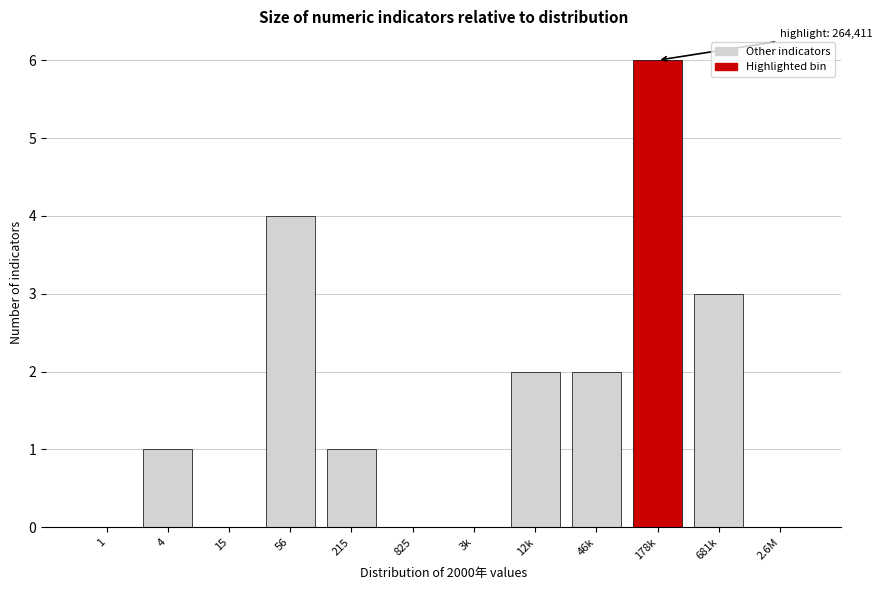

Reading left to right, what are all the values shown in this chart?

1=0	4=1	15=0	56=4	215=1	825=0	3k=0	12k=2	46k=2	178k=6	681k=3	2.6M=0